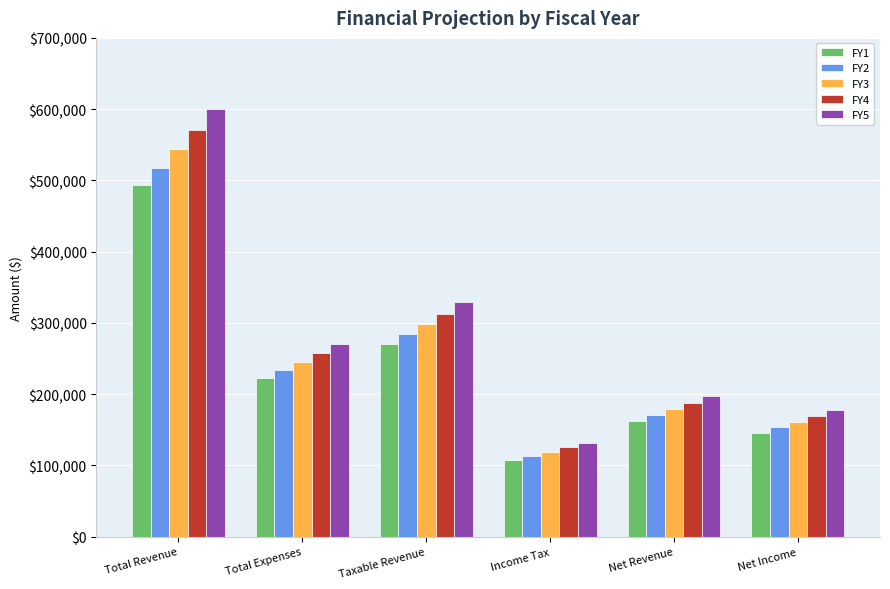

Which series has the largest range (max minus min)?

FY5